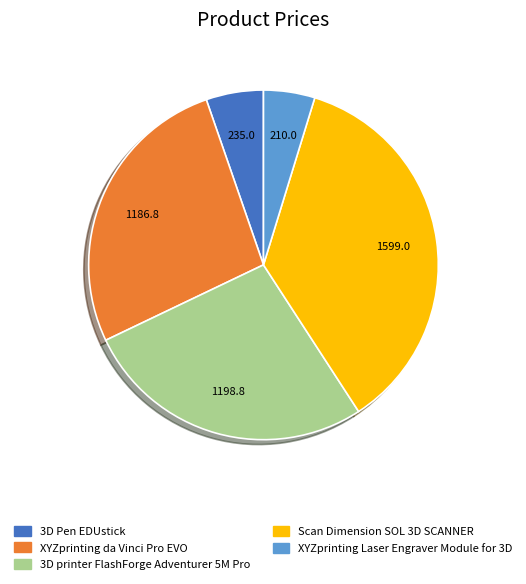

Do 3D Pen EDUstick and 3D printer FlashForge Adventurer 5M Pro together represent more than half of the pie?

No